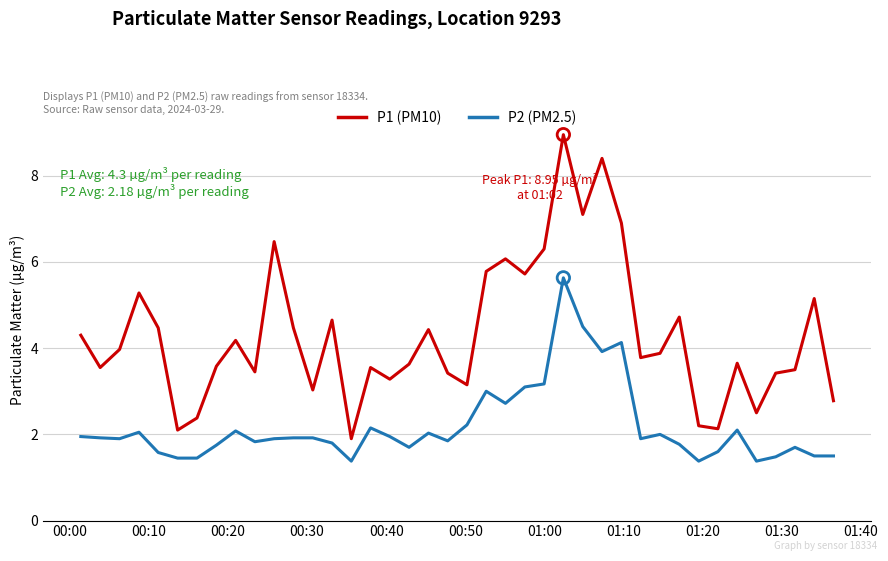

Which series has the largest total across all categories?

P1 (PM10)